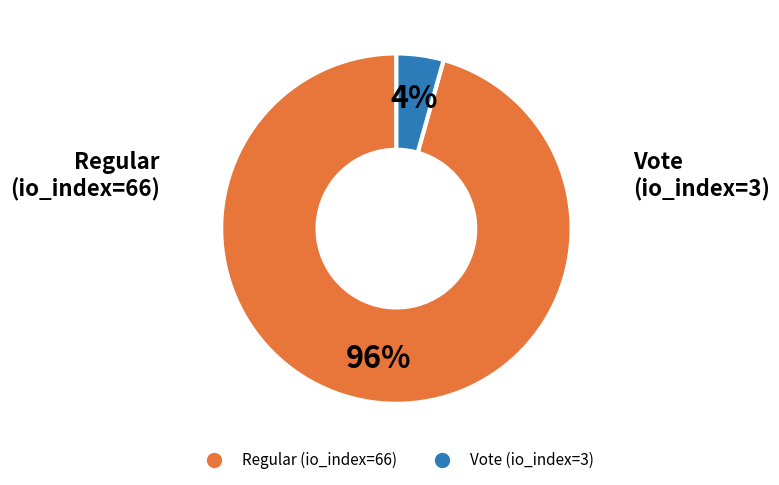

Does Regular (io_index=66) account for over 50% of the chart?

Yes